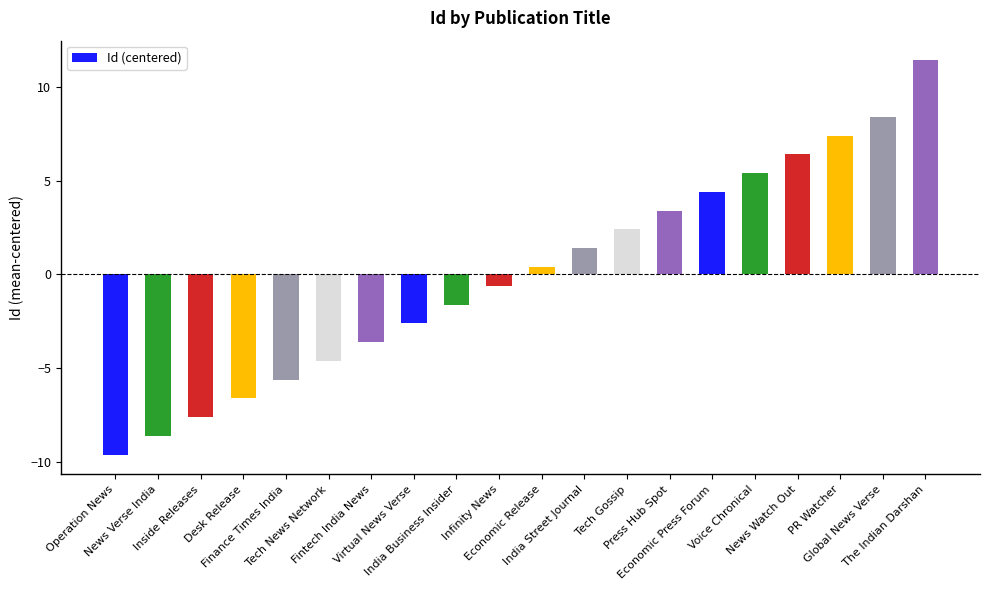

Where does the data first go above 0?

Economic Release